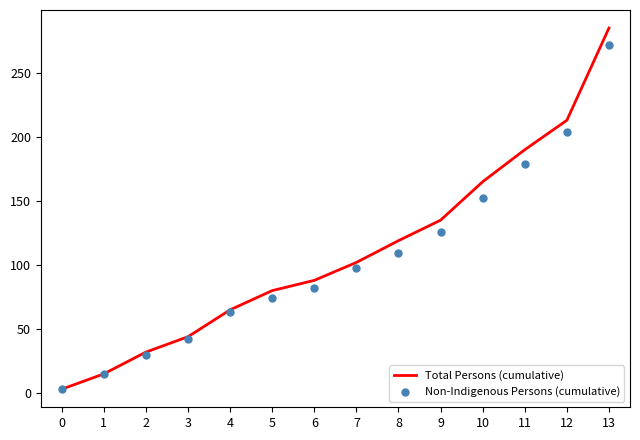

At which category is the sum across all series the highest?

13